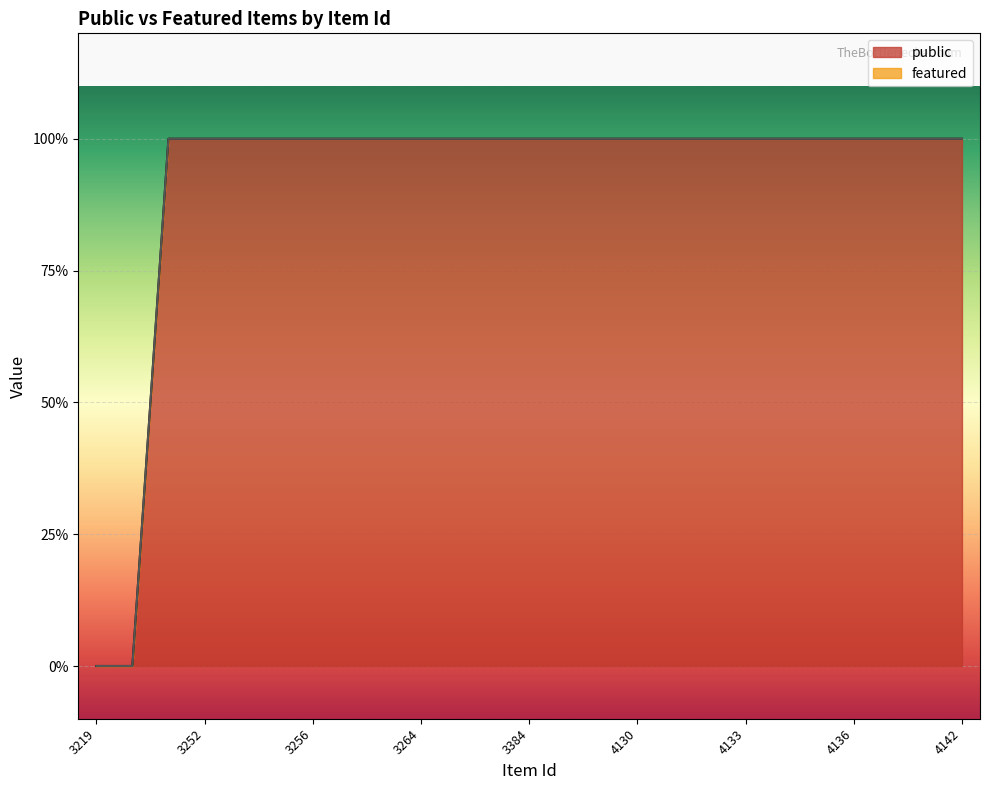

Which label corresponds to the largest value in the chart?

3249